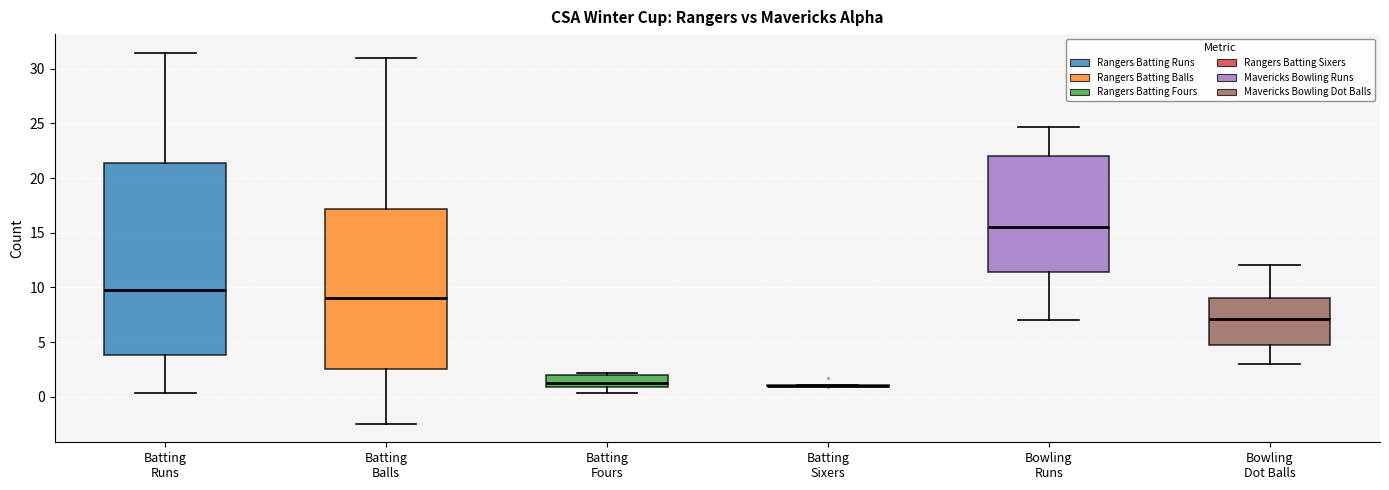

Comparing the boxes themselves (not the whiskers), which one is the tallest?

Batting Runs